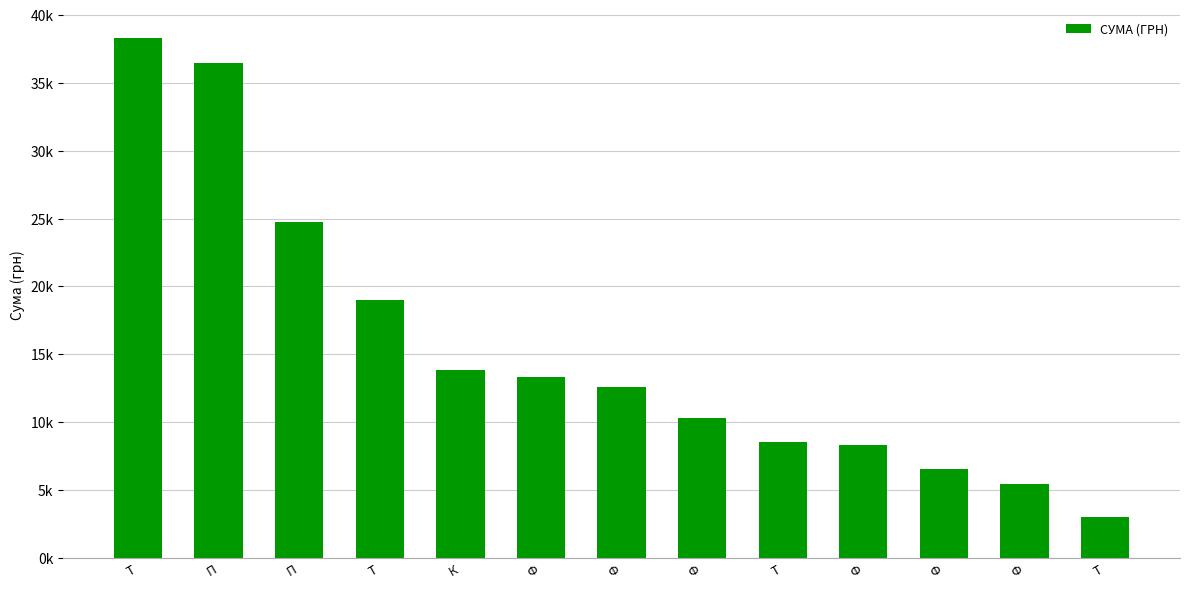

Are the bars horizontal?

No